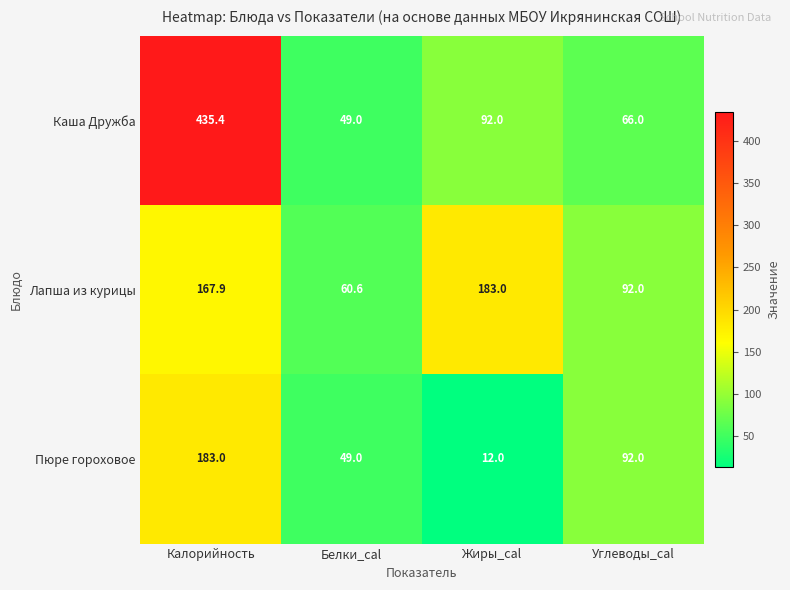

List the labels in order of Лапша из курицы value, largest first.

Жиры_cal, Калорийность, Углеводы_cal, Белки_cal